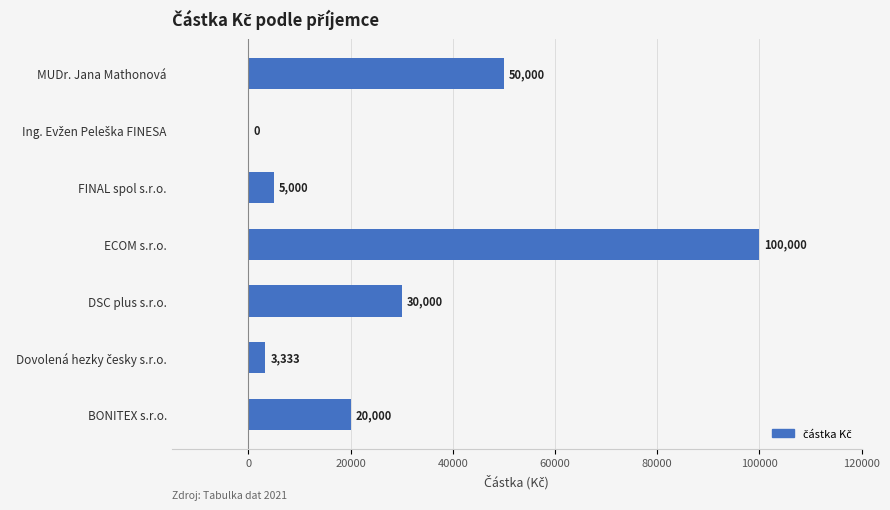

Does the chart contain stacked bars?

No